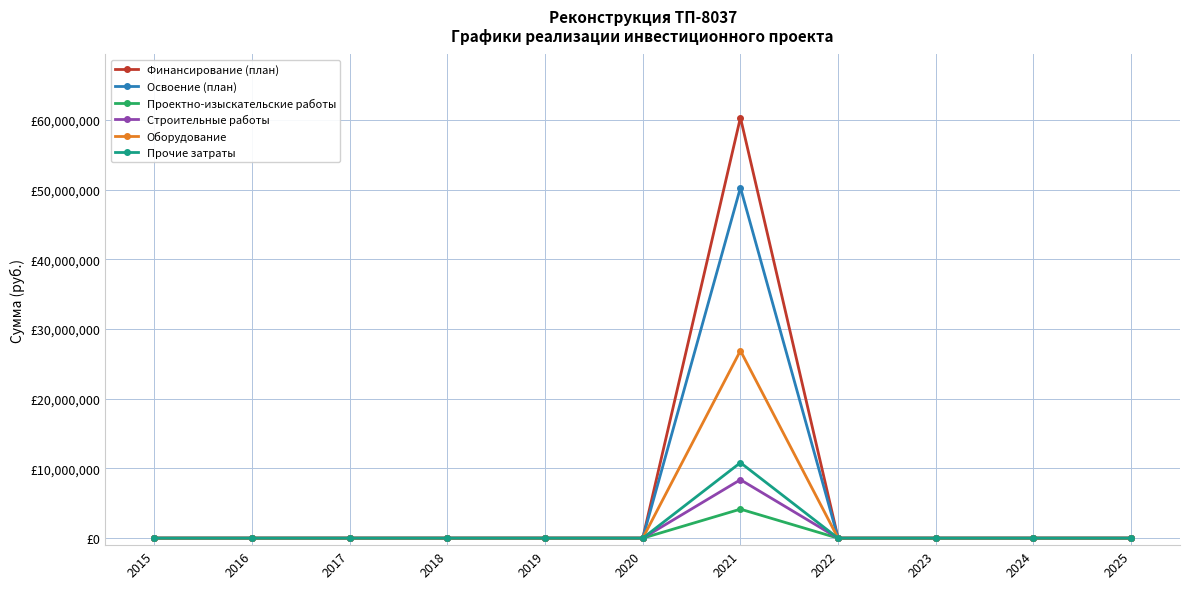

What are all the series names shown in the legend?

Финансирование (план), Освоение (план), Проектно-изыскательские работы, Строительные работы, Оборудование, Прочие затраты